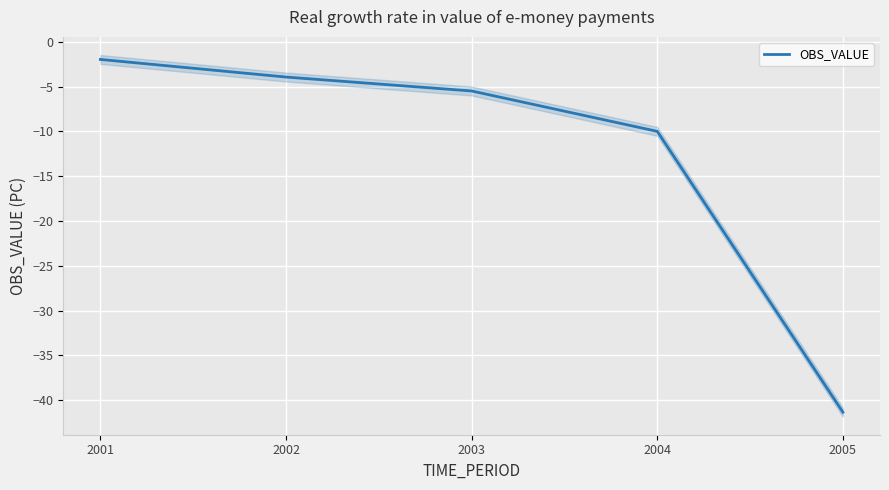

Reading left to right, extract all data points from this chart.

-2.0	-3.9	-5.5	-10.0	-41.3